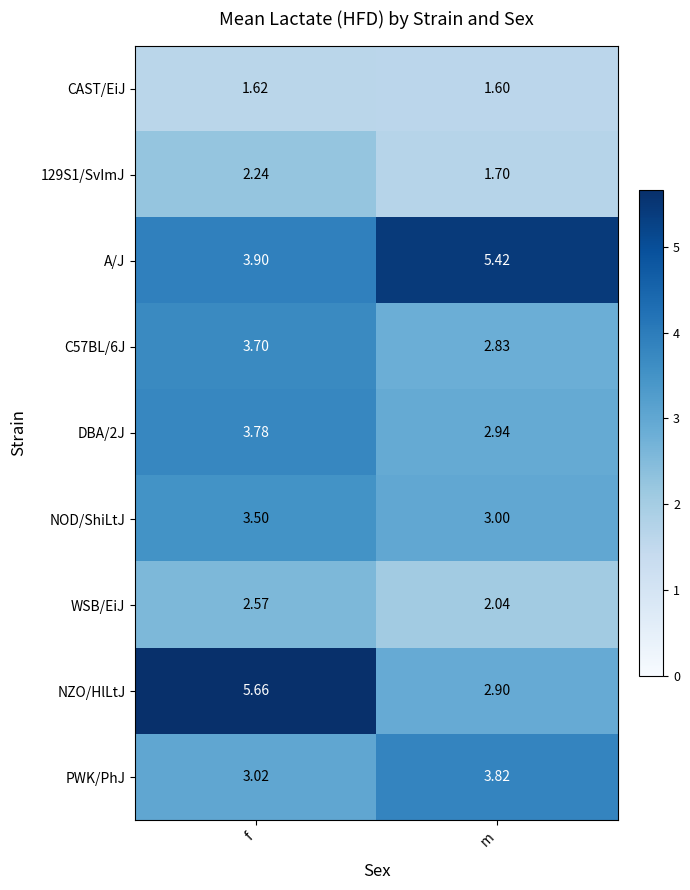

Count the number of data series in this chart.

9